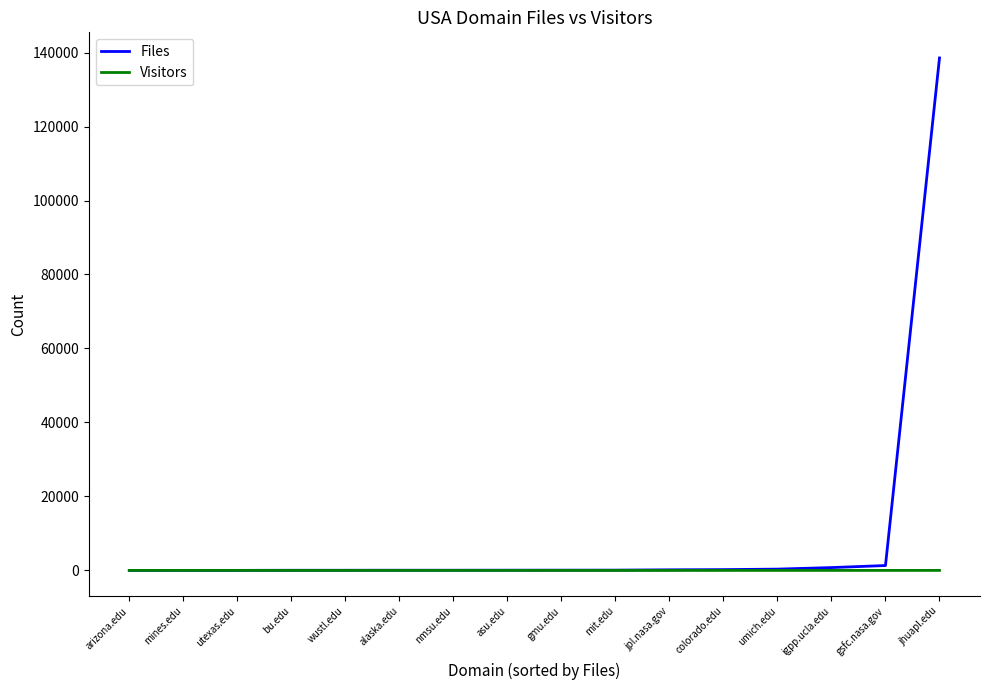

What is the average value of the Files series?

8861